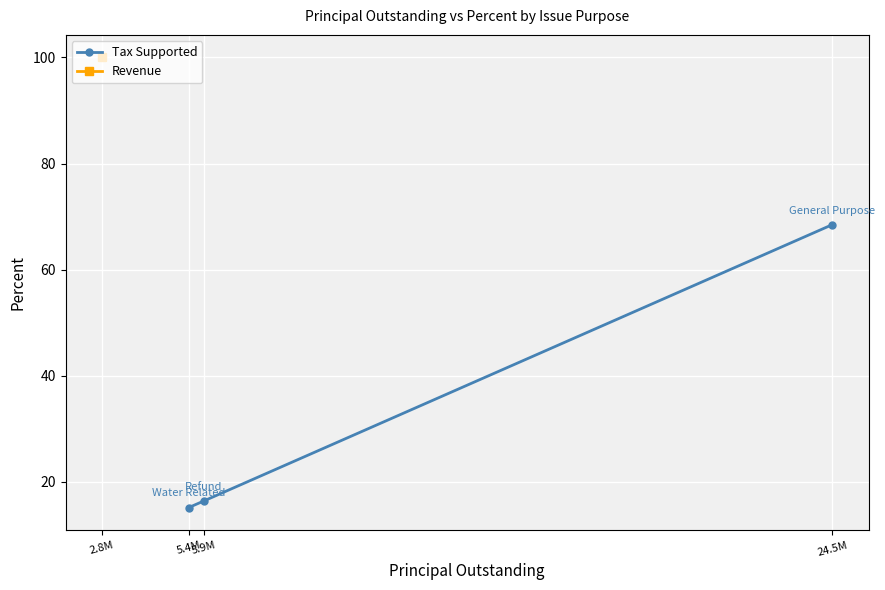

Where is the data nearest to the value 41?

5.9M